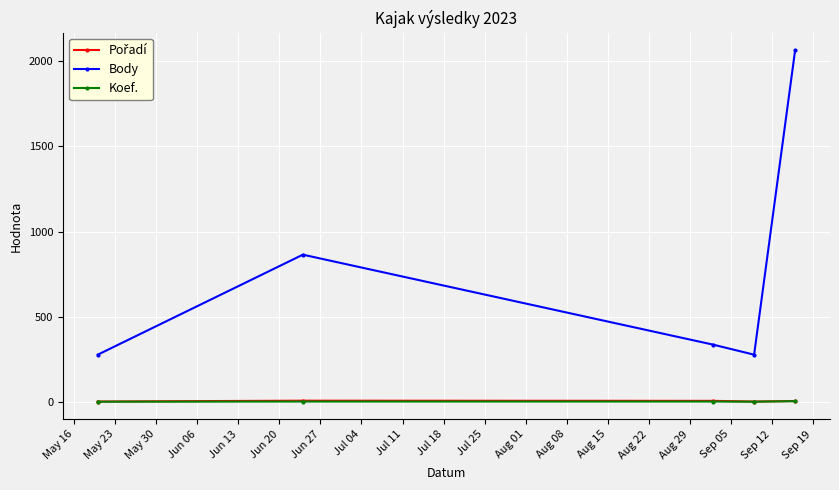

True or false: Body and Koef. cross at least once.

False